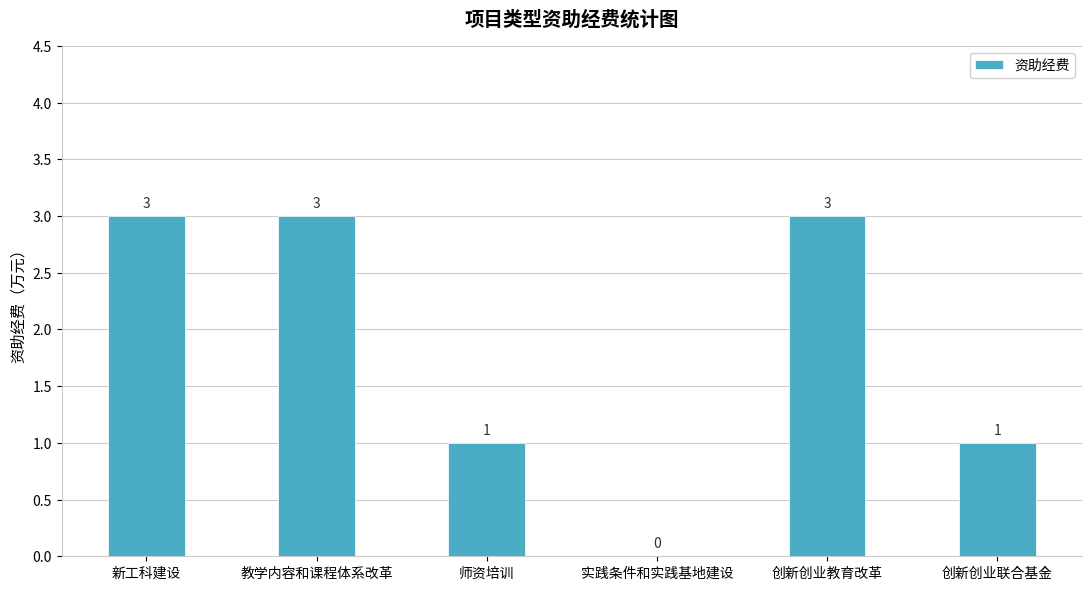

Are the bars grouped side by side (vs. stacked)?

No